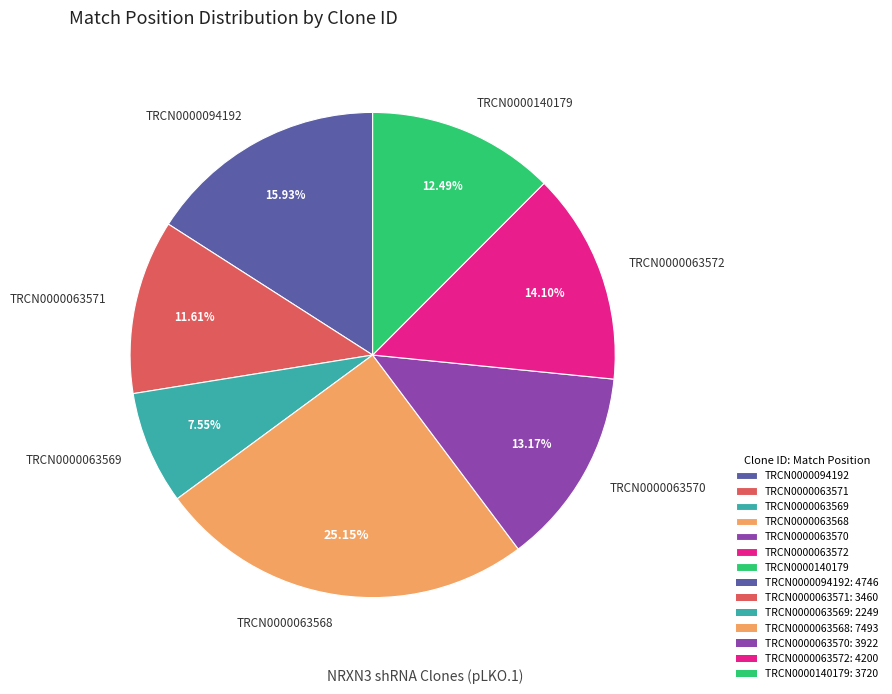

Which category has the biggest portion of the pie?

TRCN0000063568